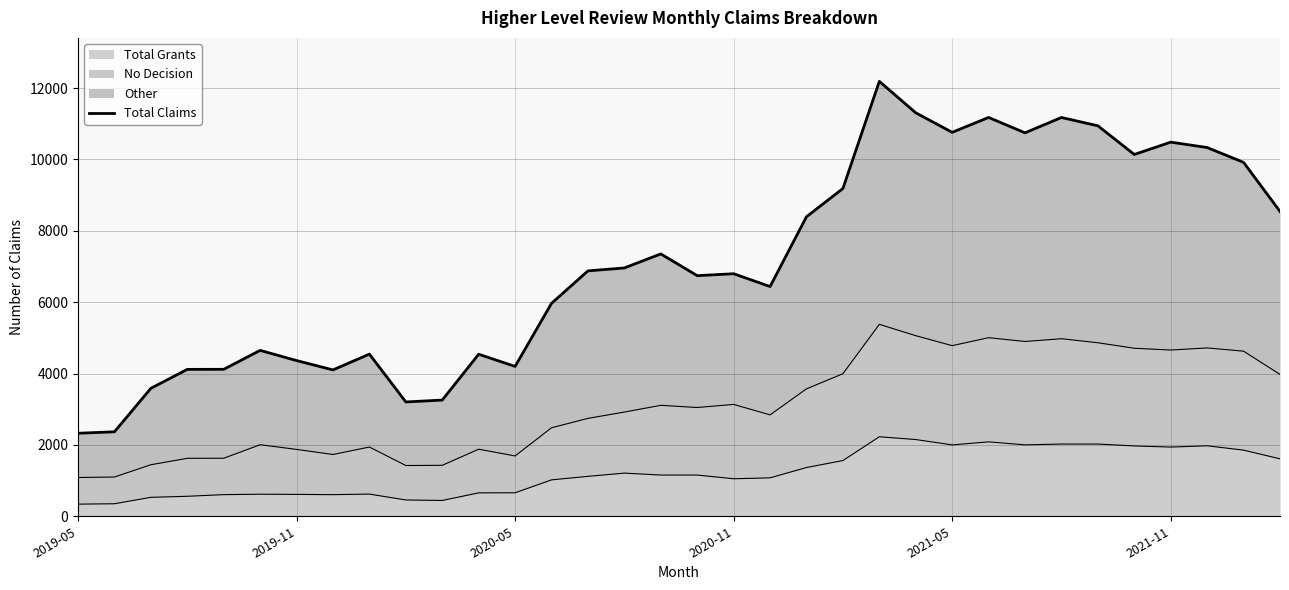

What is the sum of all values?

241761